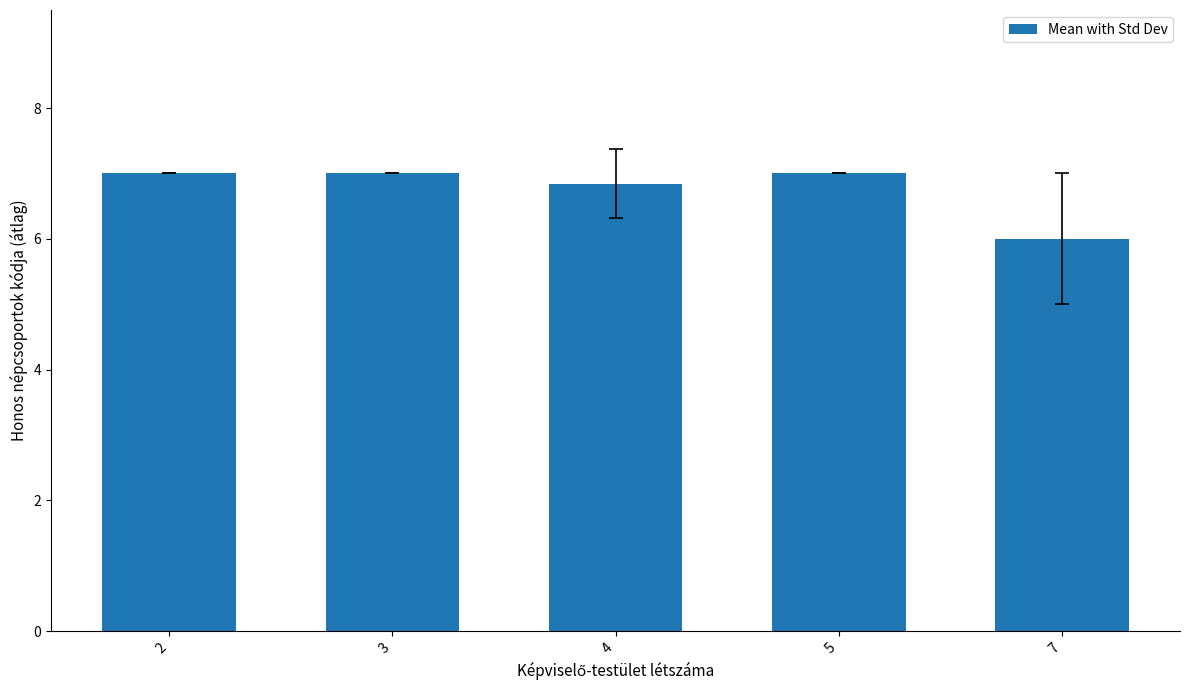

What is the difference between the maximum and minimum values?

1.0